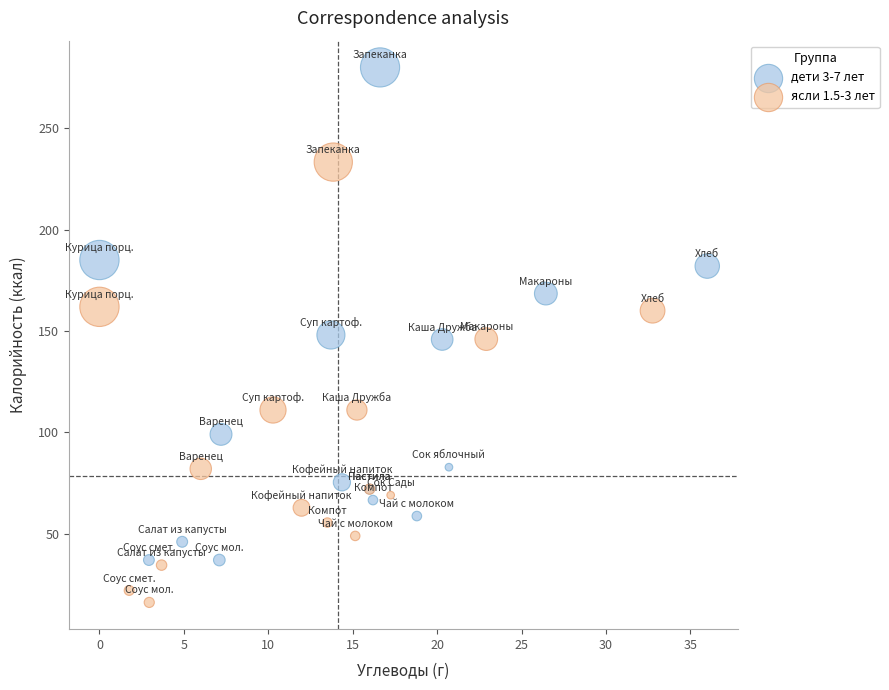

What are all the series names shown in the legend?

дети 3-7 лет, ясли 1.5-3 лет